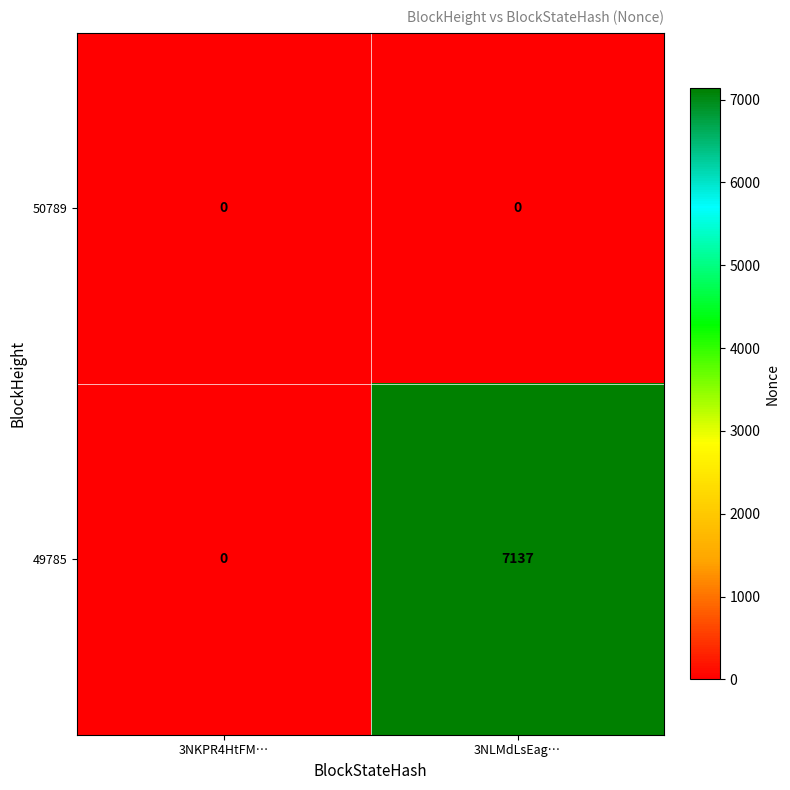

Count the number of categories in the chart.

2